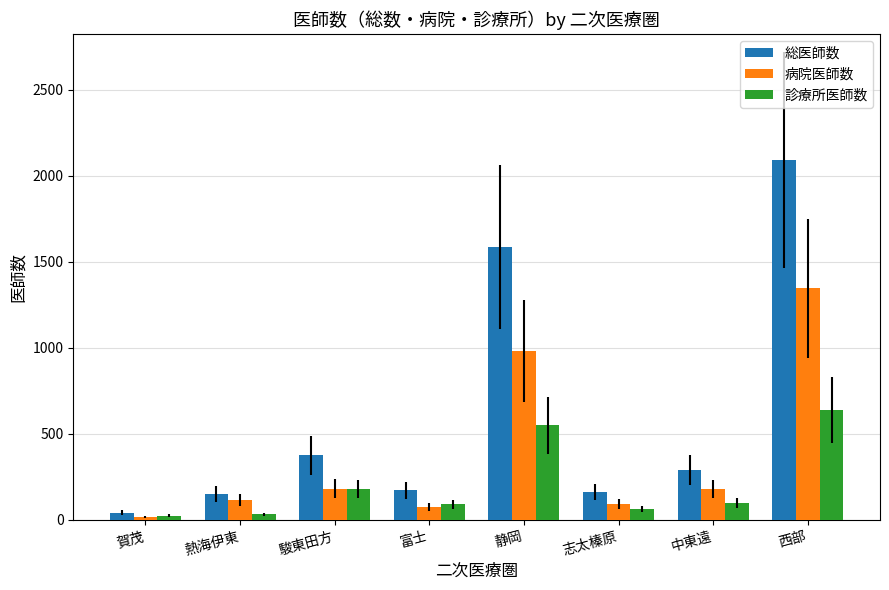

At which label does 総医師数 first exceed 288?

駿東田方